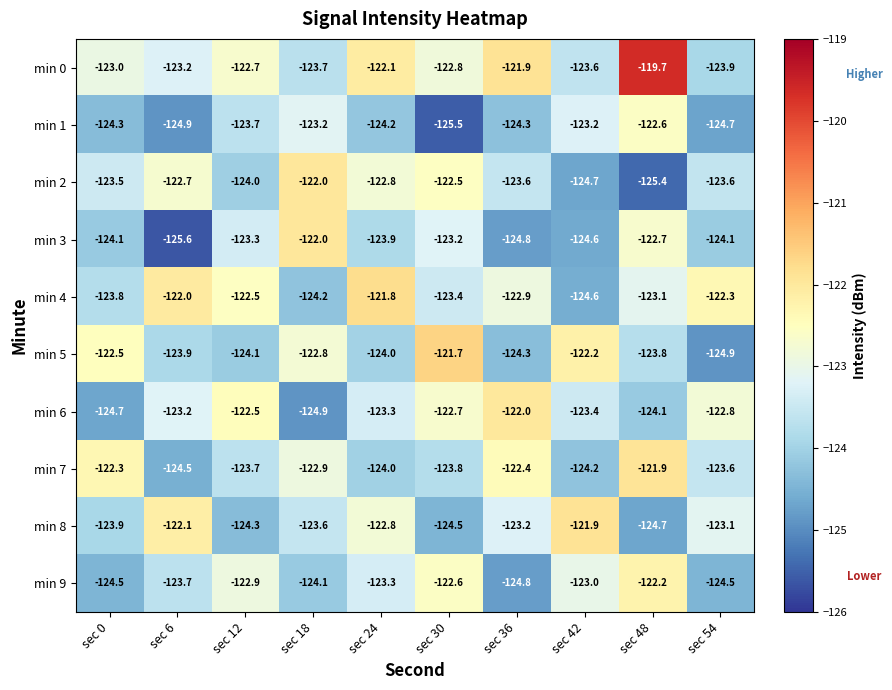

At which category does the chart reach its peak across all series?

sec 48